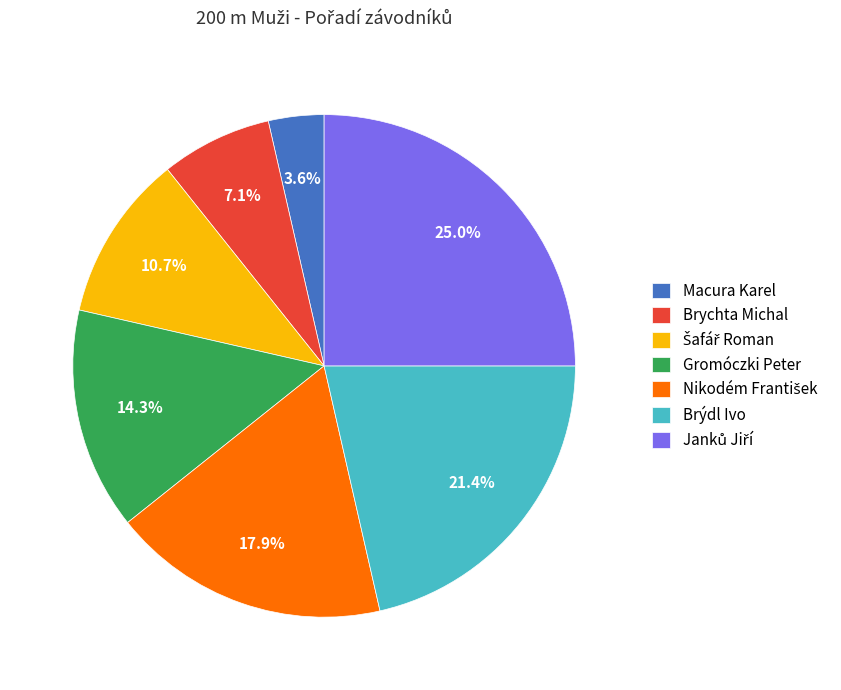

What portion of the pie excludes Gromóczki Peter?

85.7%